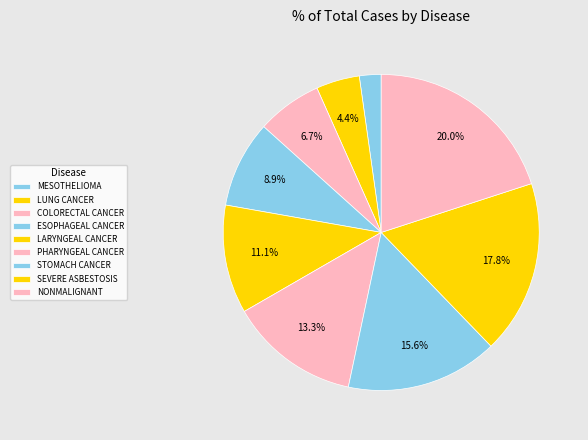

To the nearest percent, what is the difference between the largest and smallest slice percentages?

18%